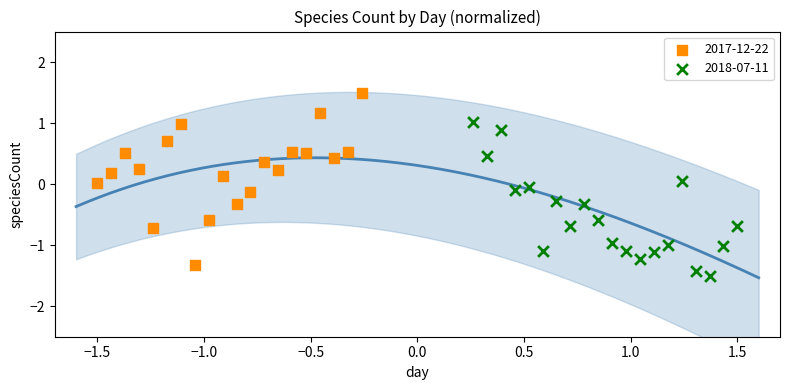

What are all the series names shown in the legend?

2017-12-22, 2018-07-11